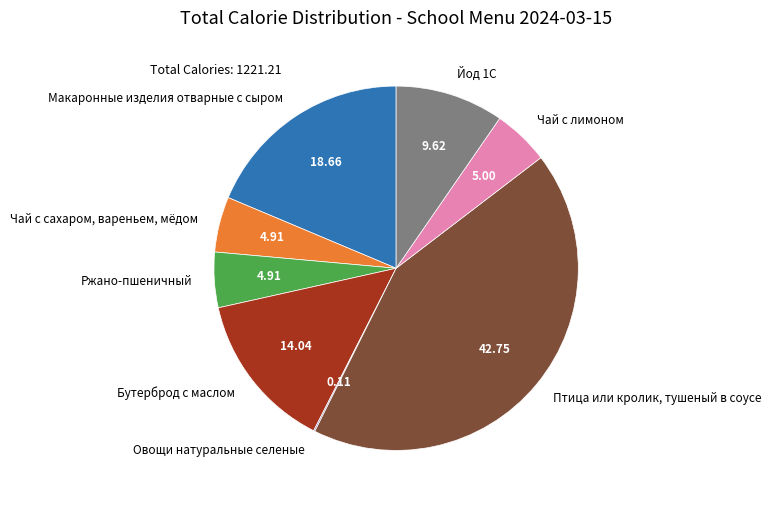

Which slice is the largest?

Птица или кролик, тушеный в соусе